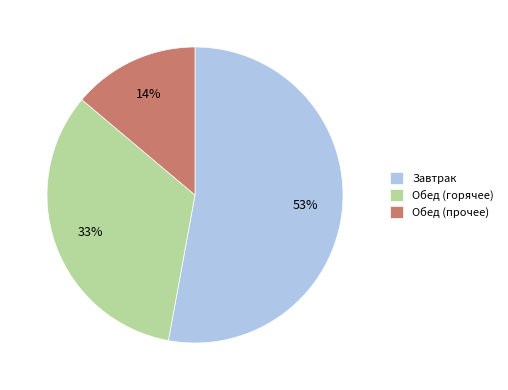

How many slices are in this pie chart?

3